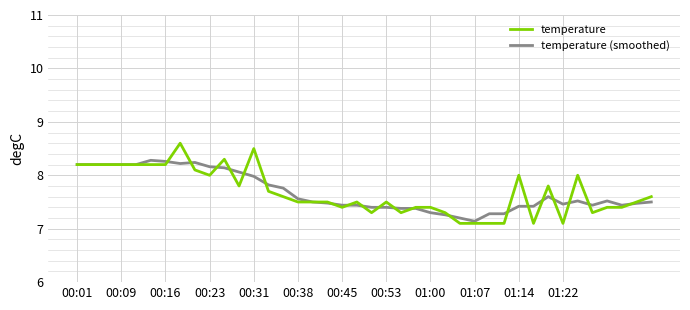

What is the highest value of the temperature series?

8.6